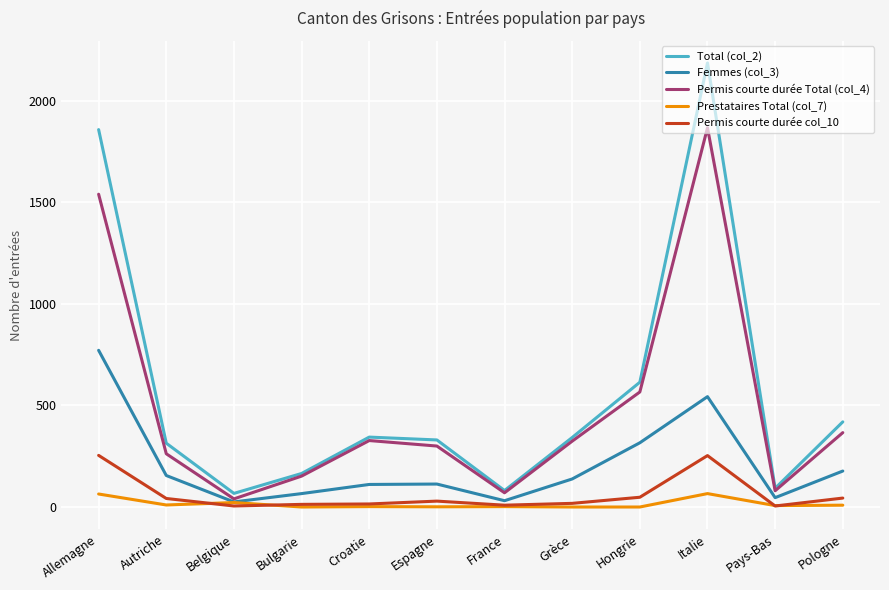

Between France and Italie, which series saw the biggest shift?

Total (col_2)